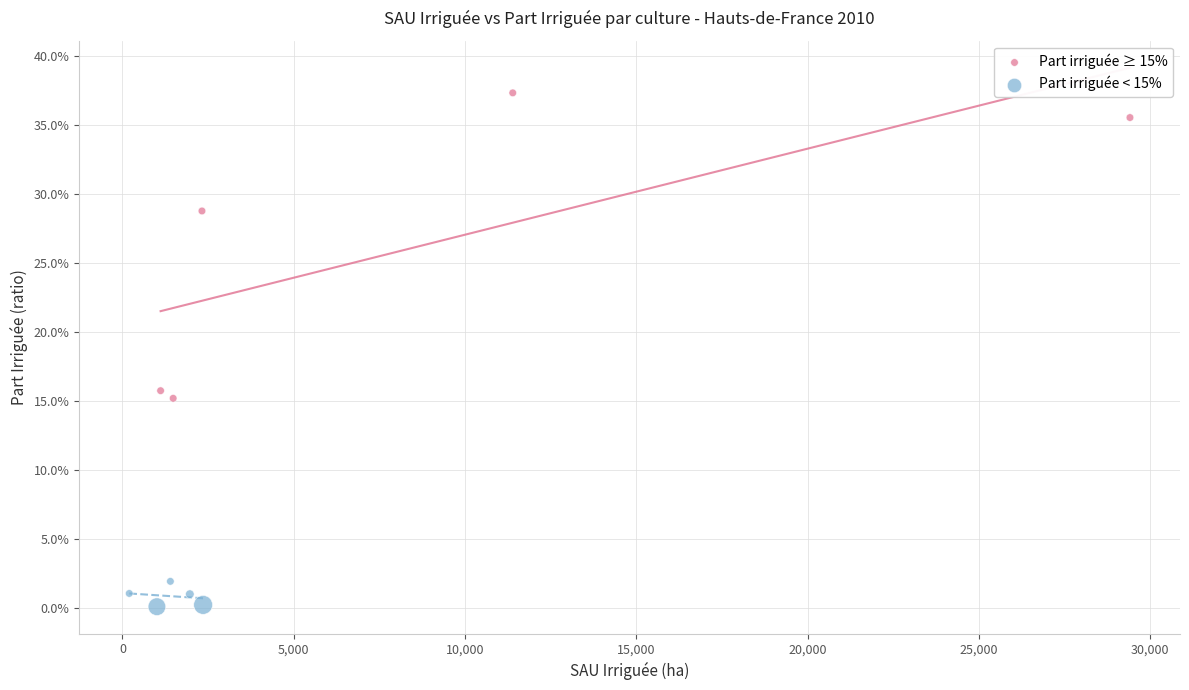

Which series reaches the maximum Y coordinate?

Part irriguée ≥ 15%